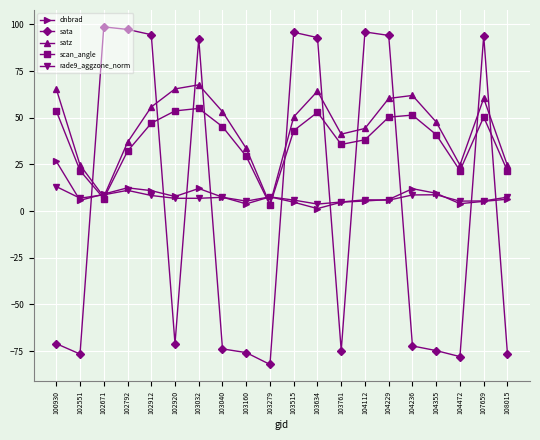

What are all the series names shown in the legend?

dnbrad, sata, satz, scan_angle, rade9_aggzone_norm